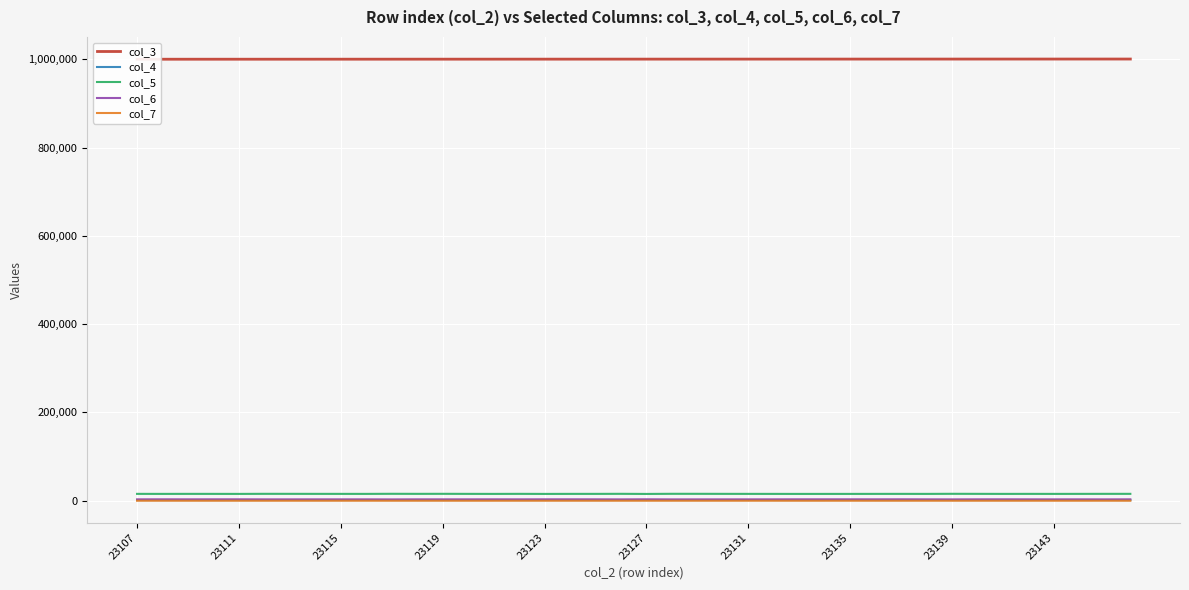

True or false: col_5 and col_7 intersect in this chart.

False